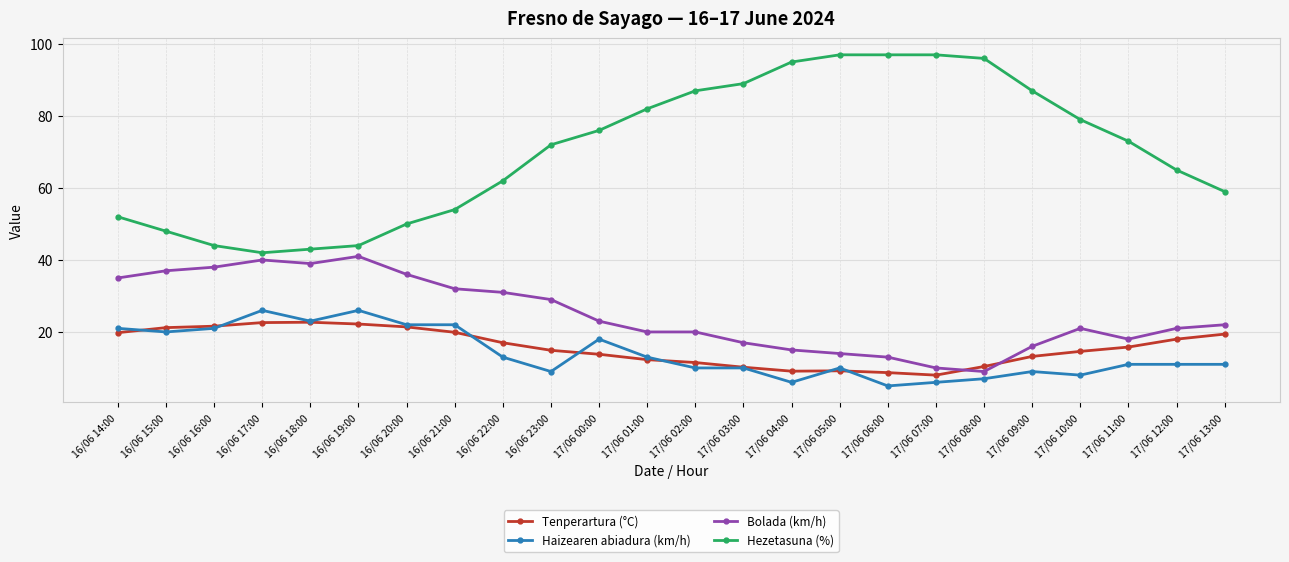

Which series has the largest total across all categories?

Hezetasuna (%)